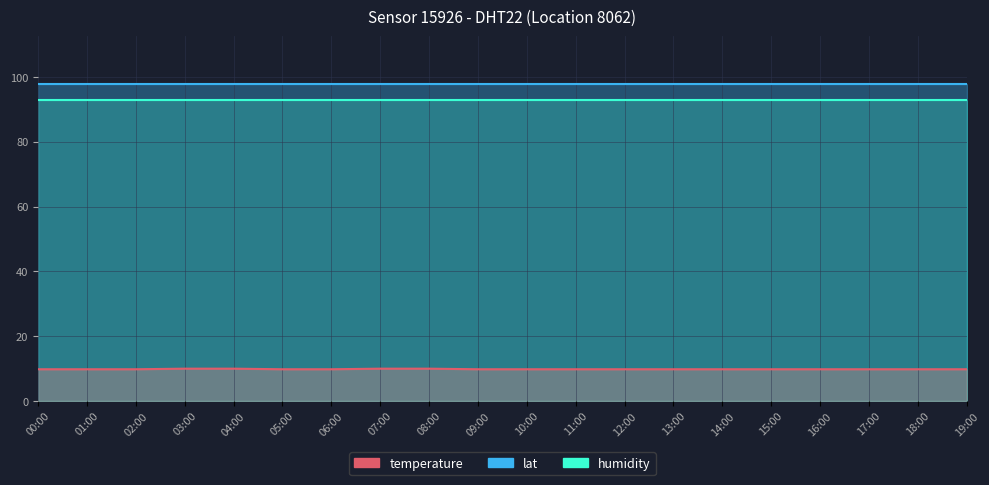

Reading left to right, list all the values displayed in this chart.

lat: 00:00=97.9	01:00=97.9	02:00=97.9	03:00=97.9	04:00=97.9	05:00=97.9	06:00=97.9	07:00=97.9	08:00=97.9	09:00=97.9	10:00=97.9	11:00=97.9	12:00=97.9	13:00=97.9	14:00=97.9	15:00=97.9	16:00=97.9	17:00=97.9	18:00=97.9	19:00=97.9
temperature: 00:00=9.8	01:00=9.8	02:00=9.8	03:00=10.0	04:00=10.0	05:00=9.8	06:00=9.8	07:00=10.0	08:00=10.0	09:00=9.8	10:00=9.8	11:00=9.8	12:00=9.8	13:00=9.8	14:00=9.8	15:00=9.8	16:00=9.8	17:00=9.8	18:00=9.8	19:00=9.8
humidity: 00:00=93.0	01:00=93.0	02:00=93.0	03:00=93.0	04:00=93.0	05:00=93.0	06:00=93.0	07:00=93.0	08:00=93.0	09:00=93.0	10:00=93.0	11:00=93.0	12:00=93.0	13:00=93.0	14:00=93.0	15:00=93.0	16:00=93.0	17:00=93.0	18:00=93.0	19:00=93.0